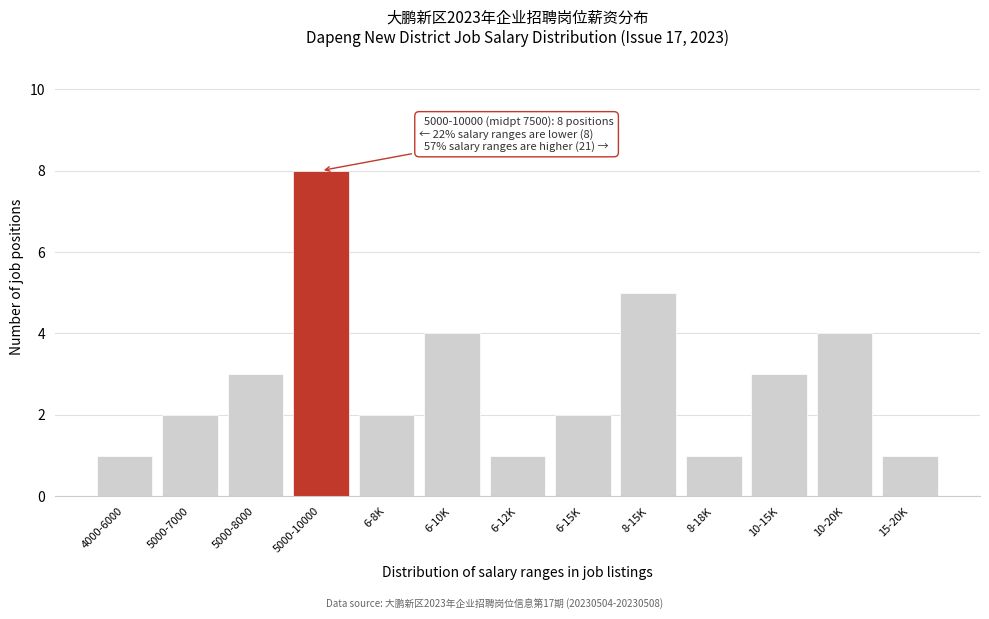

Reading left to right, extract all data points from this chart.

4000-6000=1	5000-7000=2	5000-8000=3	5000-10000=8	6-8K=2	6-10K=4	6-12K=1	6-15K=2	8-15K=5	8-18K=1	10-15K=3	10-20K=4	15-20K=1